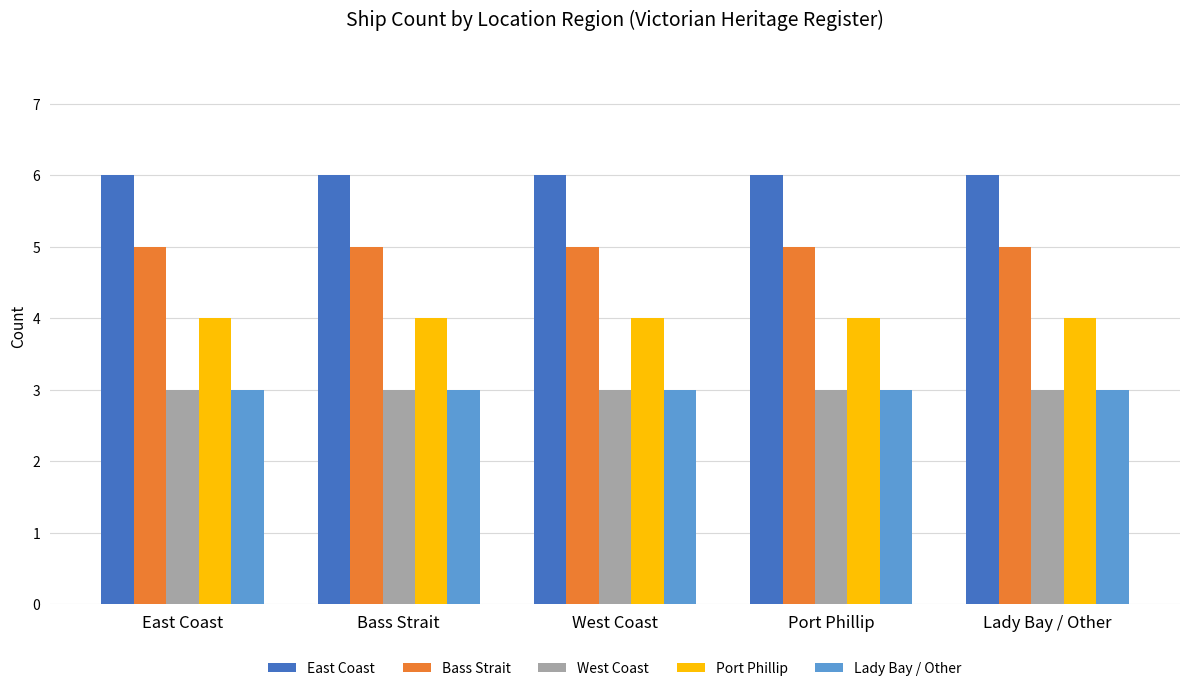

What are all the series names shown in the legend?

East Coast, Bass Strait, West Coast, Port Phillip, Lady Bay / Other